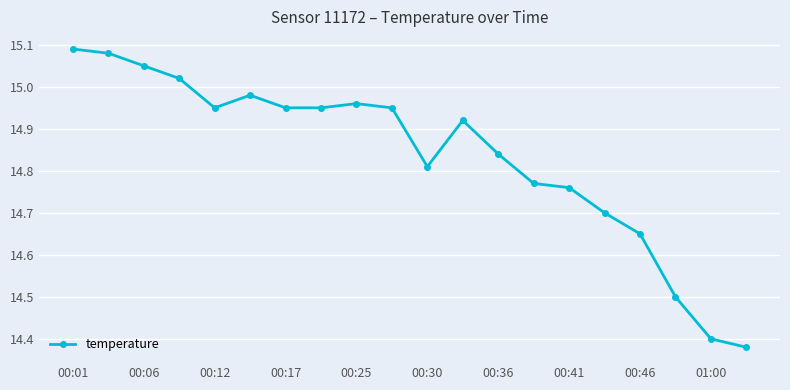

What is the difference between the maximum and minimum values?

0.7